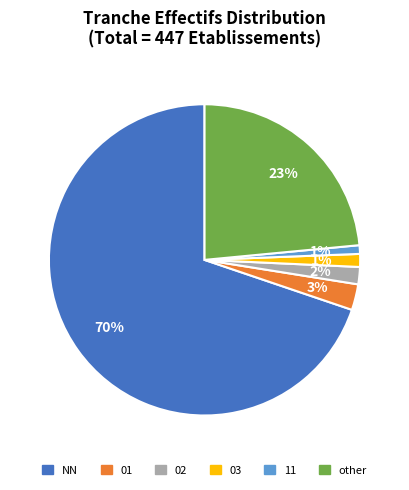

How many slices are in this pie chart?

6